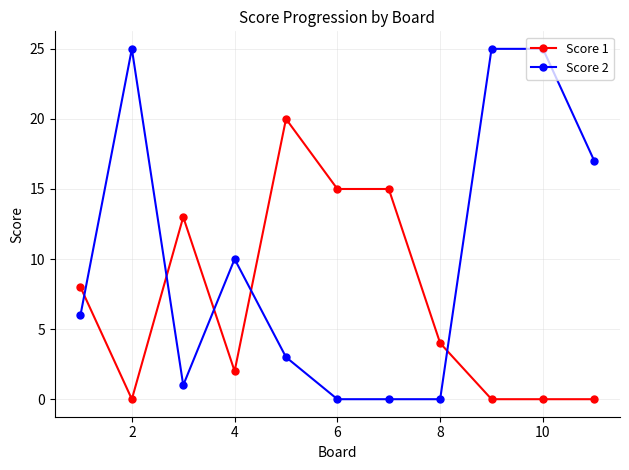

Which series has the largest total across all categories?

Score 2